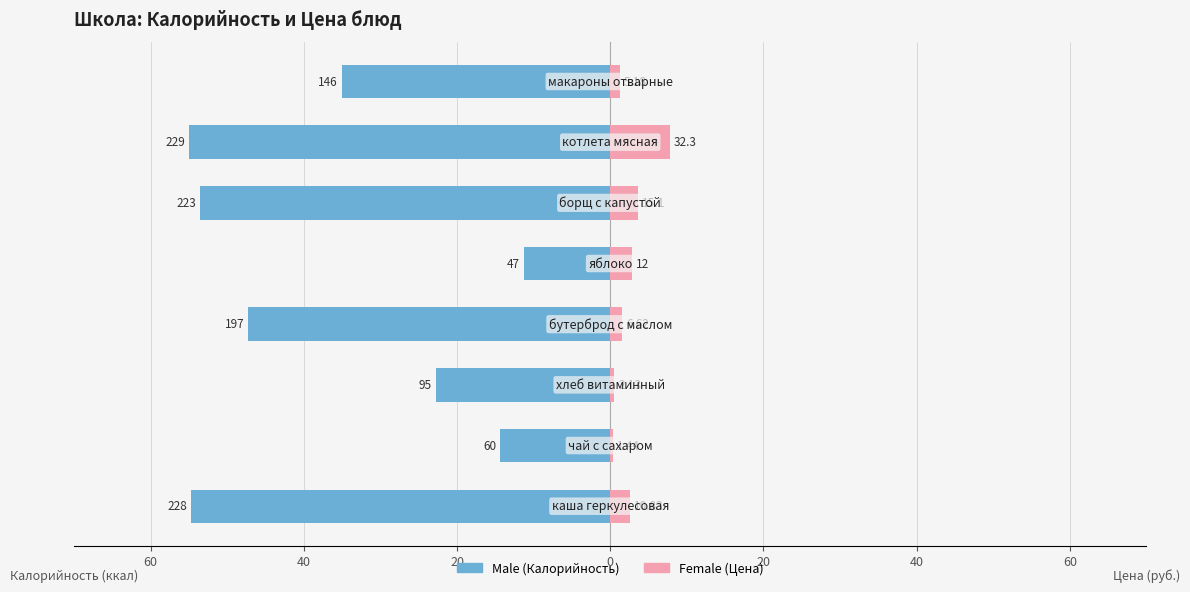

Which series has the largest range (max minus min)?

Male